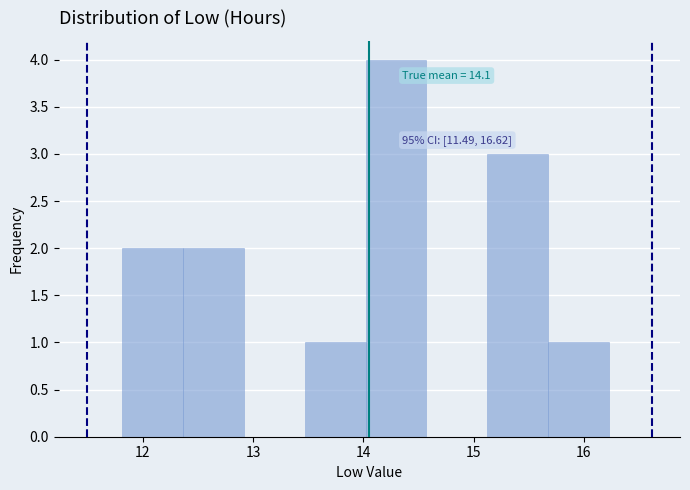

Over which range of the x-axis is the bar tallest?

14.0 to 14.6